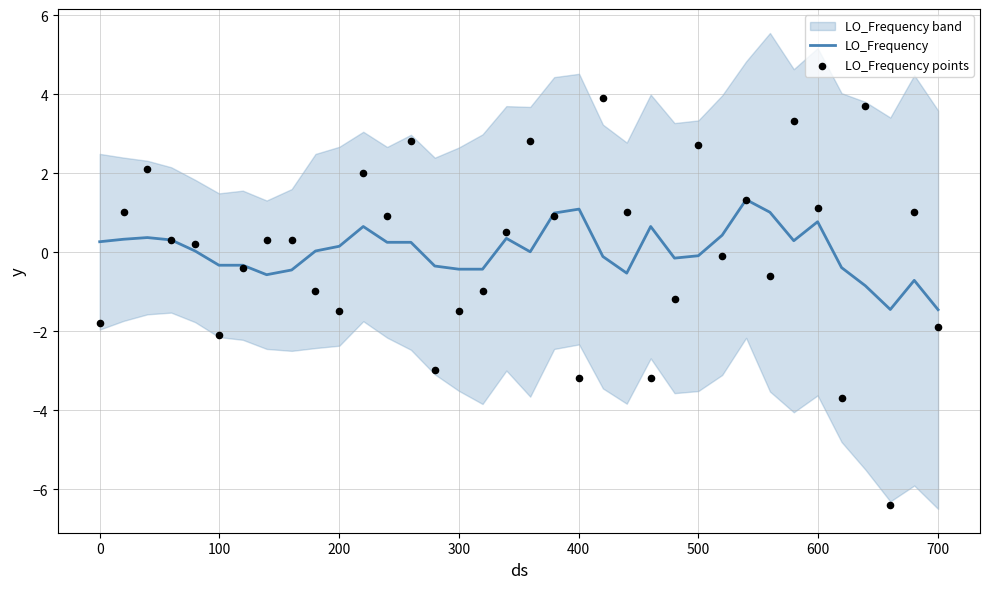

Which series reaches the maximum Y coordinate?

LO_Frequency points